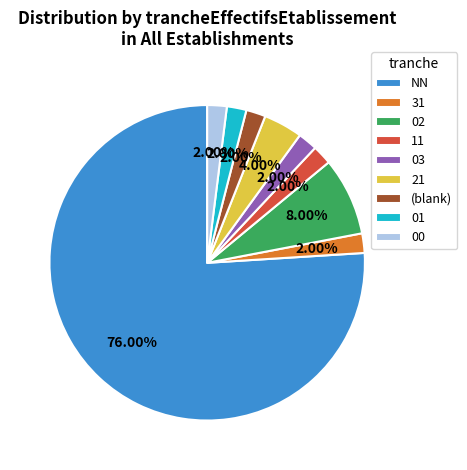

What percentage is the 01 slice, to the nearest percent?

2%